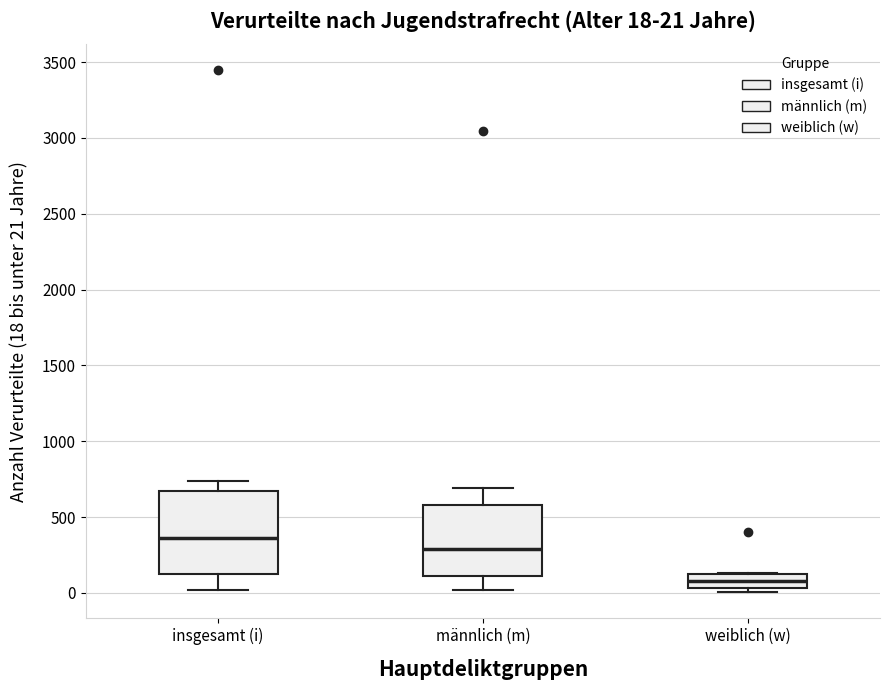

Which box's median line is the highest?

insgesamt (i)